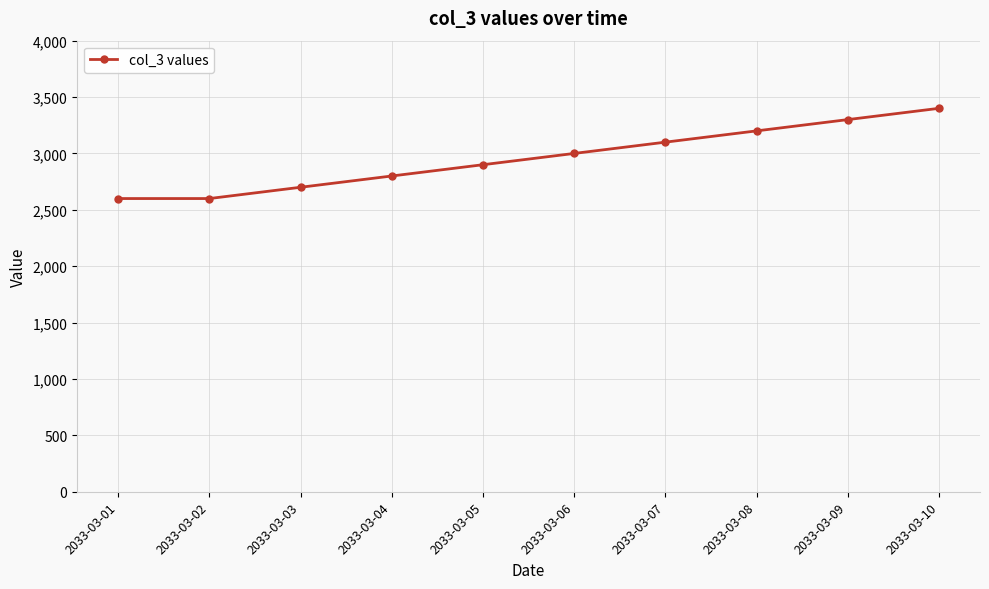

Is it true that the value at 2033-03-10 is 3400?

True